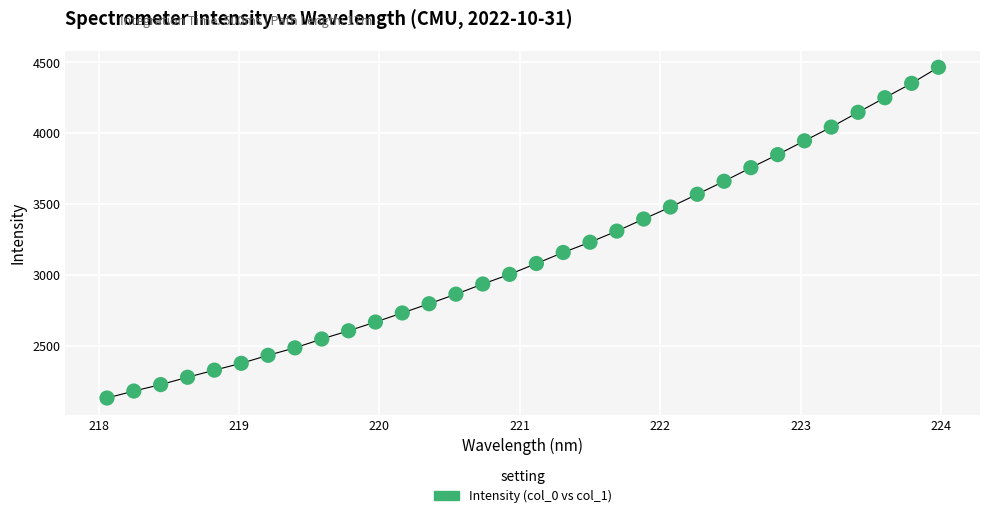

What is the range of X values (max minus min)?

5.9